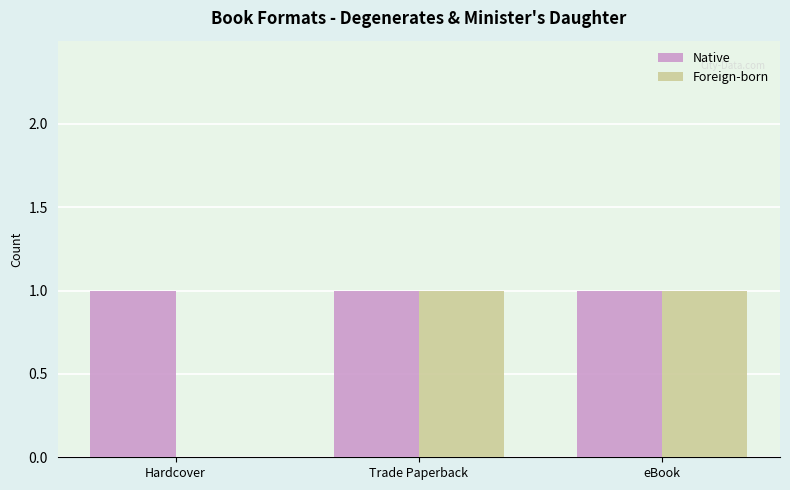

How many categories are shown in the chart?

3